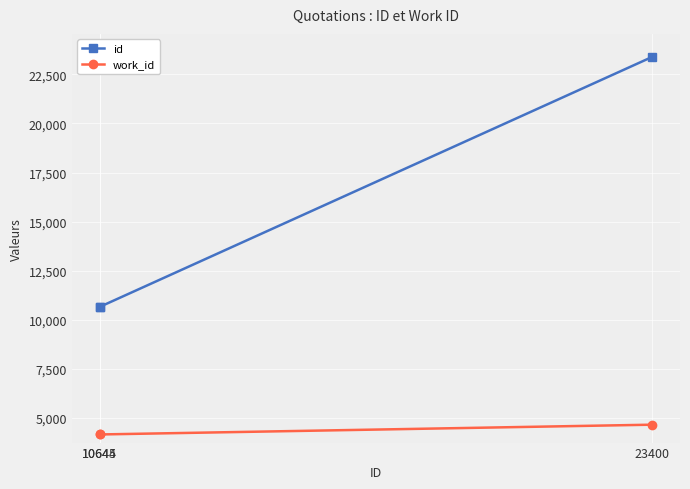

Count the work_id values in the range 4141 to 4640.

3